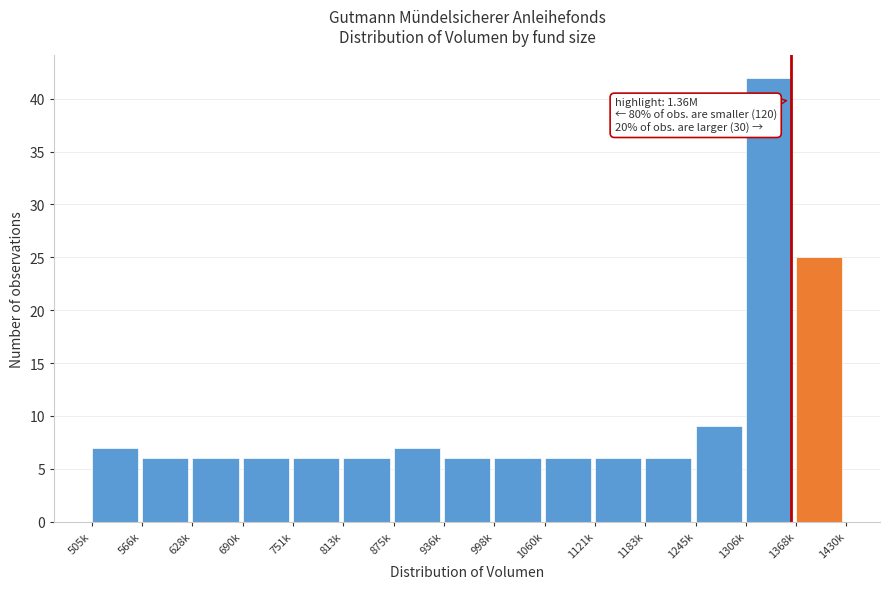

Reading left to right, list all the values displayed in this chart.

505k=7	566k=6	628k=6	690k=6	751k=6	813k=6	875k=7	936k=6	998k=6	1060k=6	1121k=6	1183k=6	1245k=9	1306k=42	1368k=25